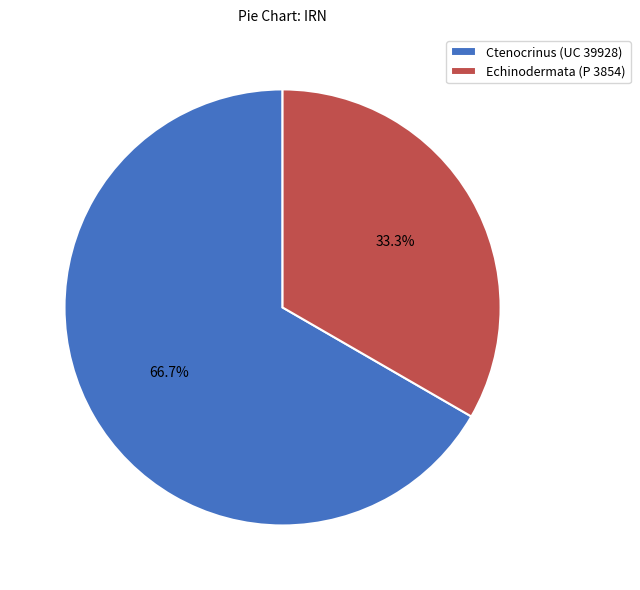

To the nearest percent, what is the average slice percentage?

50%